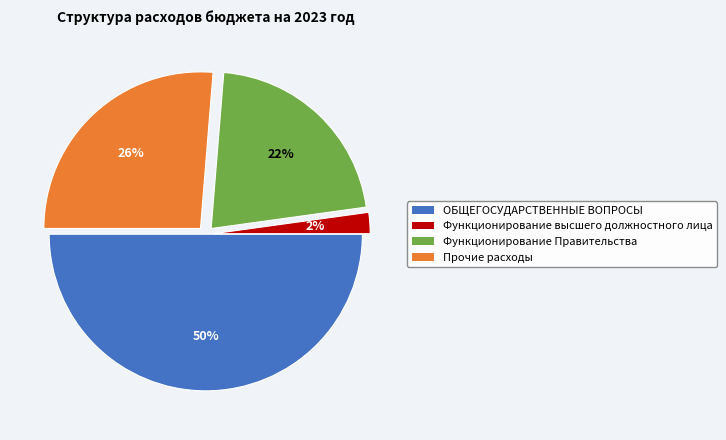

To the nearest percent, what is the combined percentage of Прочие расходы and Функционирование высшего должностного лица?

28%